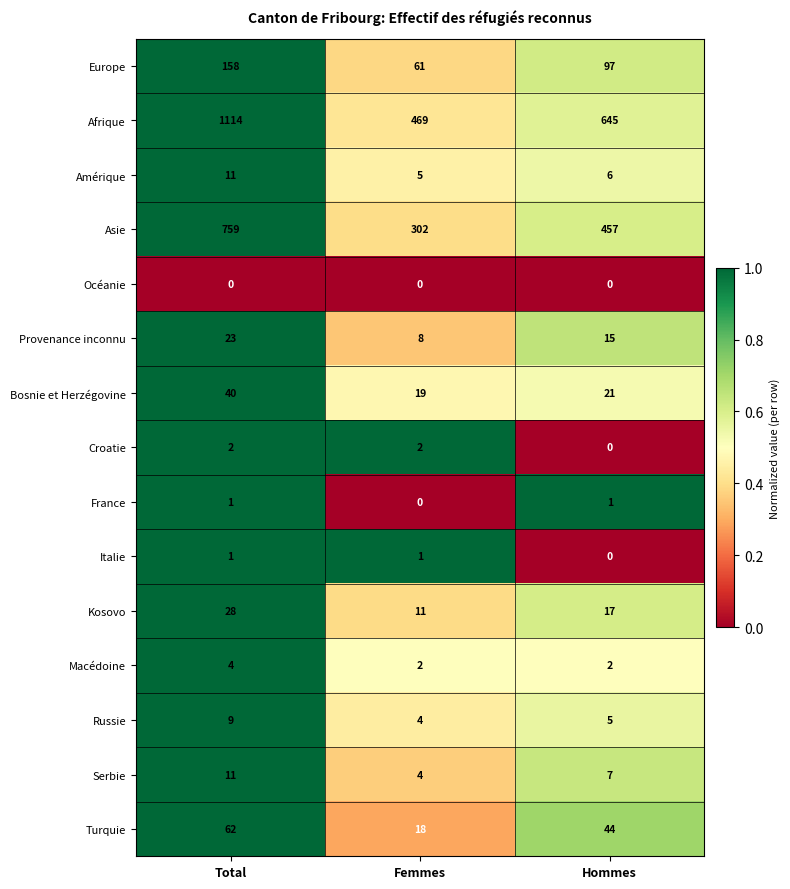

What is the sum of all Kosovo values?

56